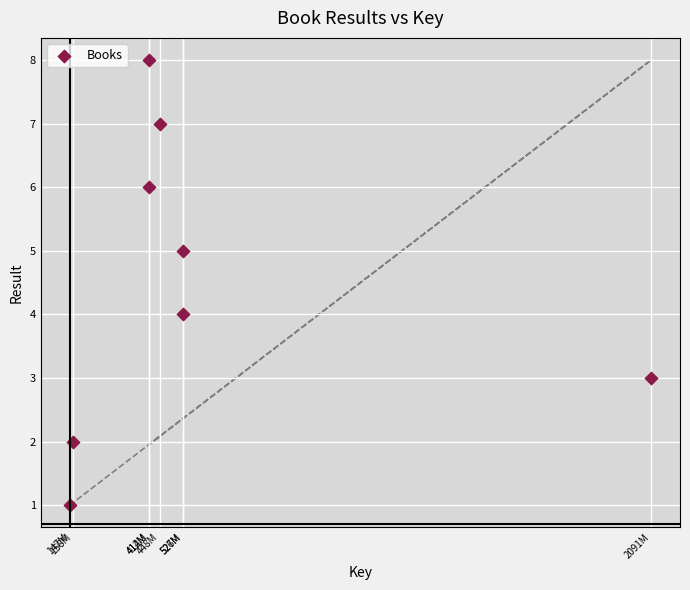

What is the range of Y values (max minus min)?

7